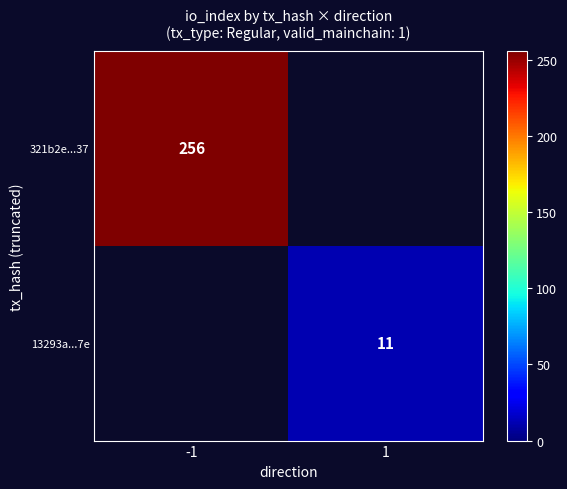

The 321b2e...37 series shows 256 at -1. True or false?

True